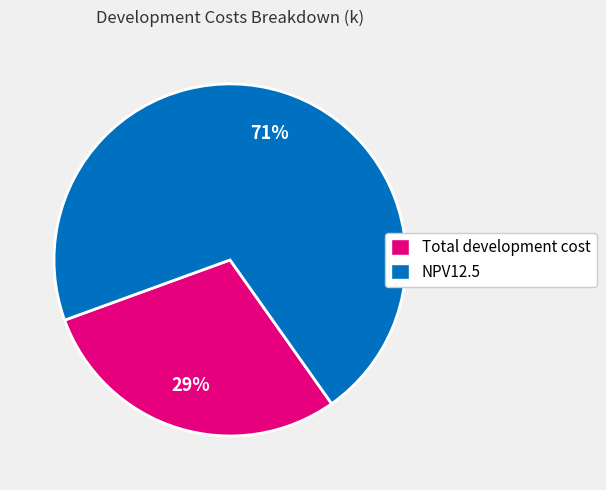

To the nearest percent, what is the combined percentage of Total development cost and NPV12.5?

100%